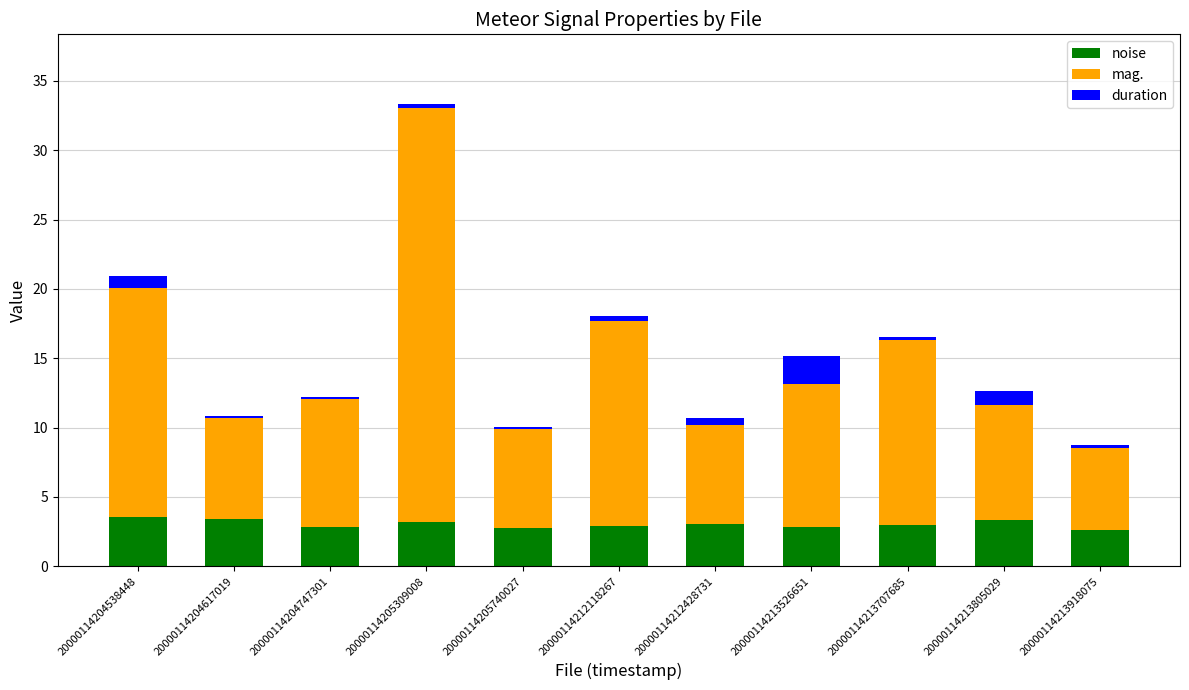

What is the maximum value for noise?

3.6